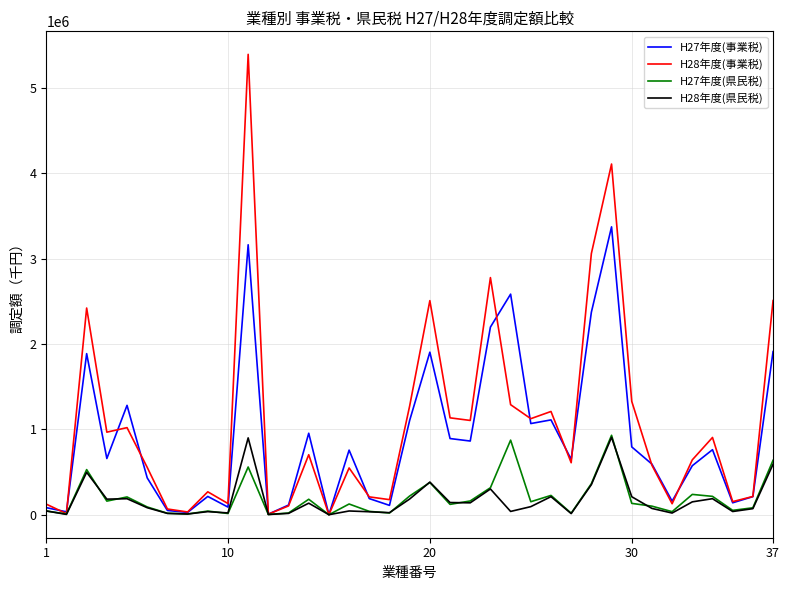

How many interior local peaks does the H28年度(事業税) series have?

11